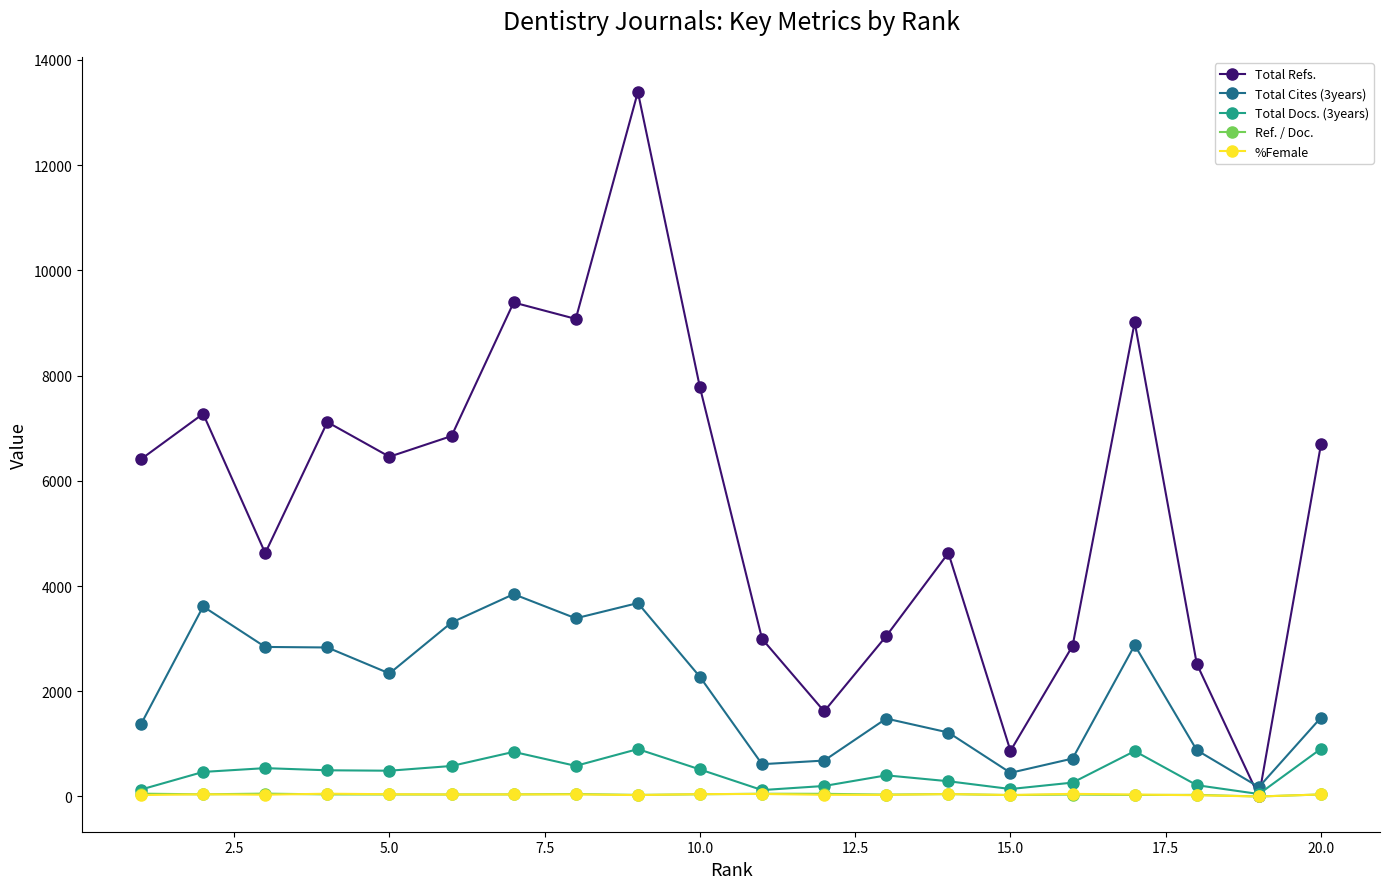

Which series has the widest spread of values?

Total Refs.